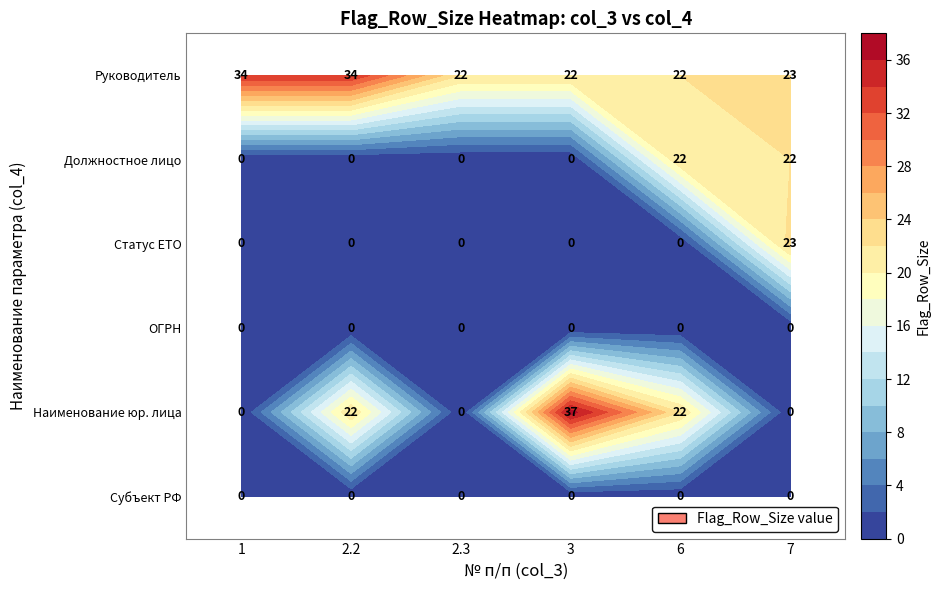

What is the maximum value shown in the chart?

37